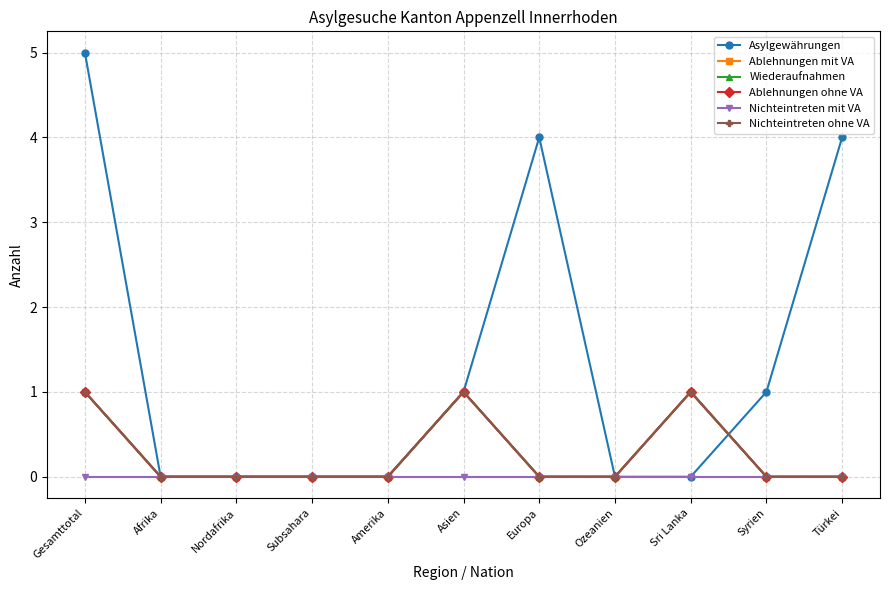

Rank the series at Nordafrika from highest to lowest value.

Asylgewährungen, Ablehnungen mit VA, Wiederaufnahmen, Ablehnungen ohne VA, Nichteintreten mit VA, Nichteintreten ohne VA